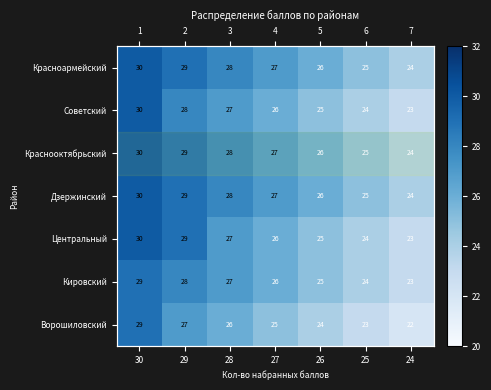

What is the difference between the second highest and minimum values in the Краснооктябрьский series?

5